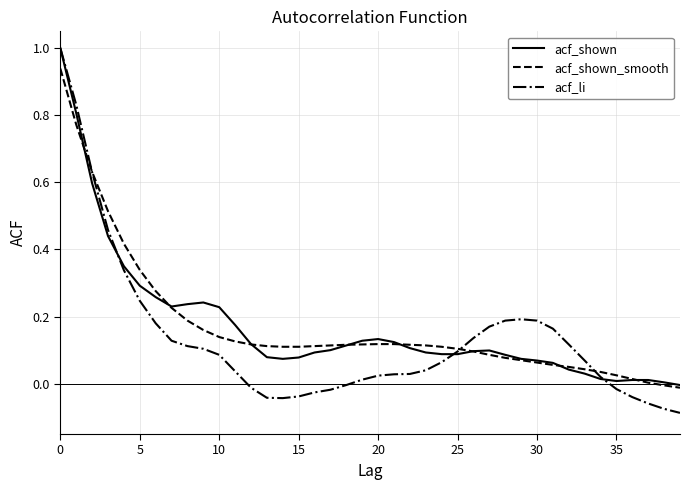

Which series has the largest range (max minus min)?

acf_li